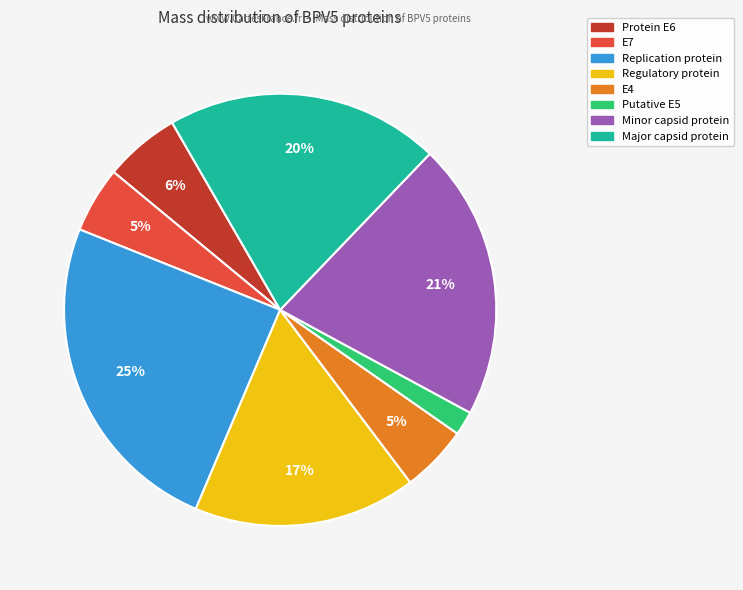

Is Replication protein the majority of the pie?

No